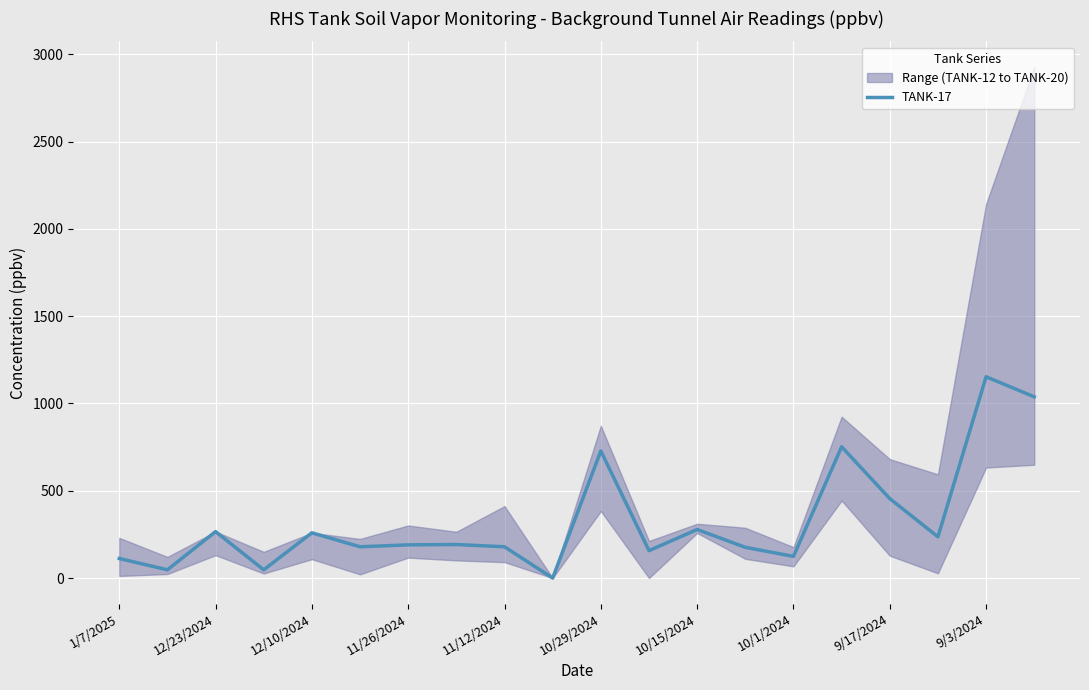

At which label does TANK-17 reach its peak?

9/3/2024